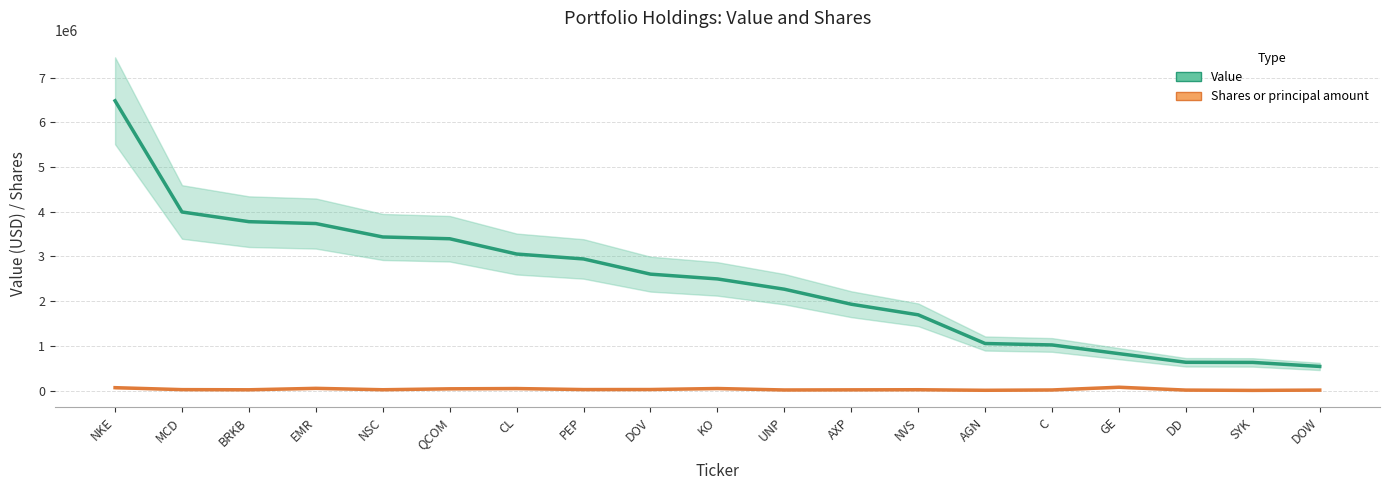

Rank the categories by Shares or principal amount value from lowest to highest.

SYK, AGN, DD, DOW, UNP, C, AXP, BRKB, NSC, NVS, MCD, PEP, DOV, QCOM, CL, KO, EMR, NKE, GE